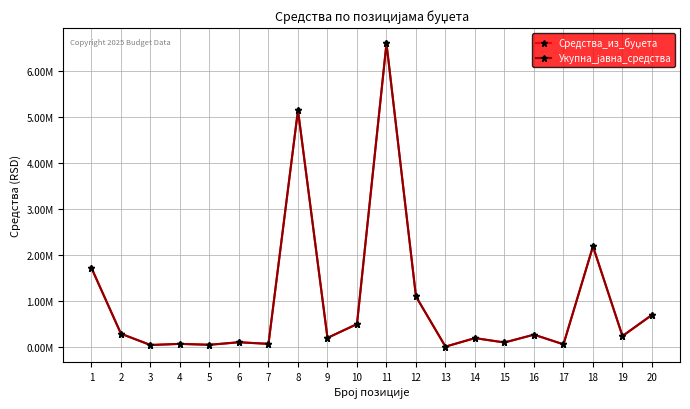

What is the value of the Укупна_јавна_средства point at the 4th from the left?

70000